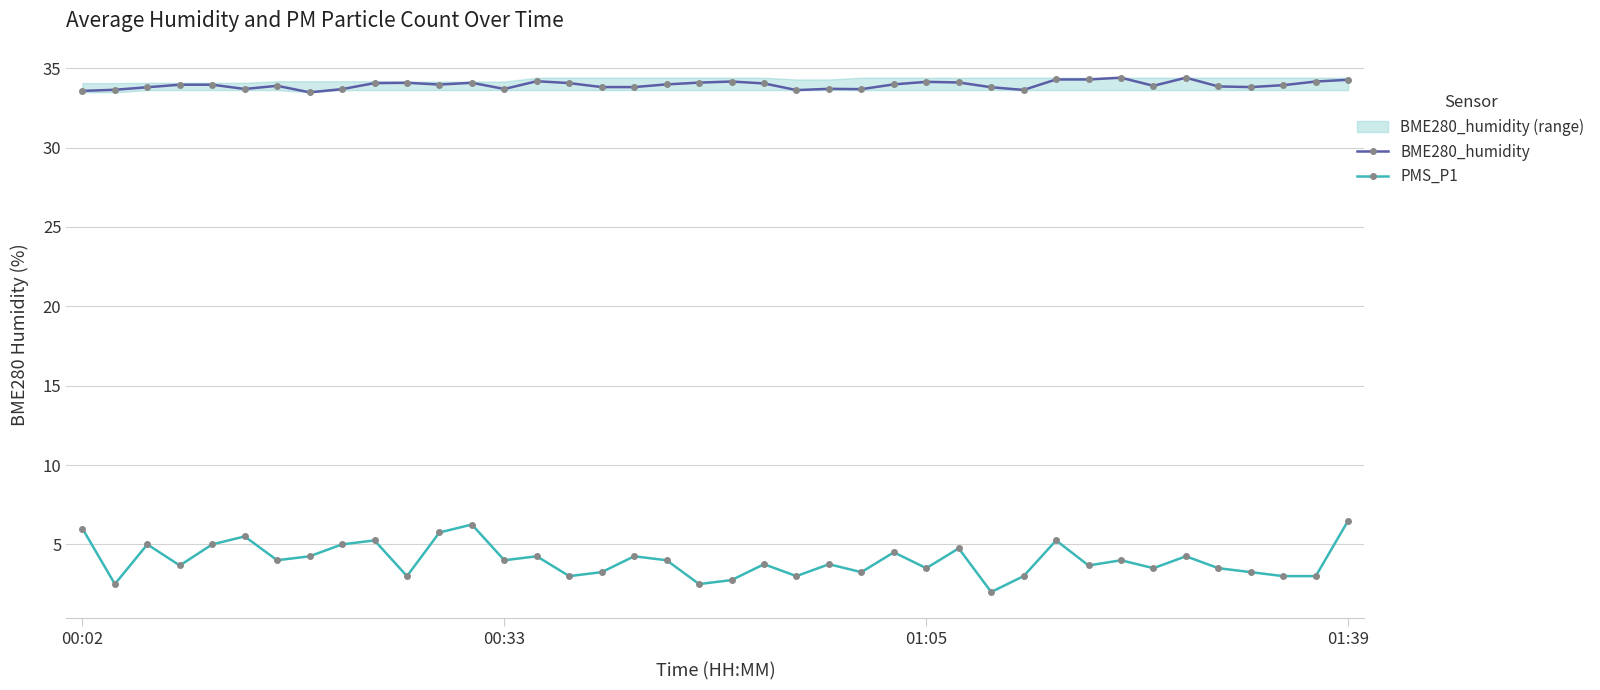

Where is PMS_P1 nearest to the value 4?

6